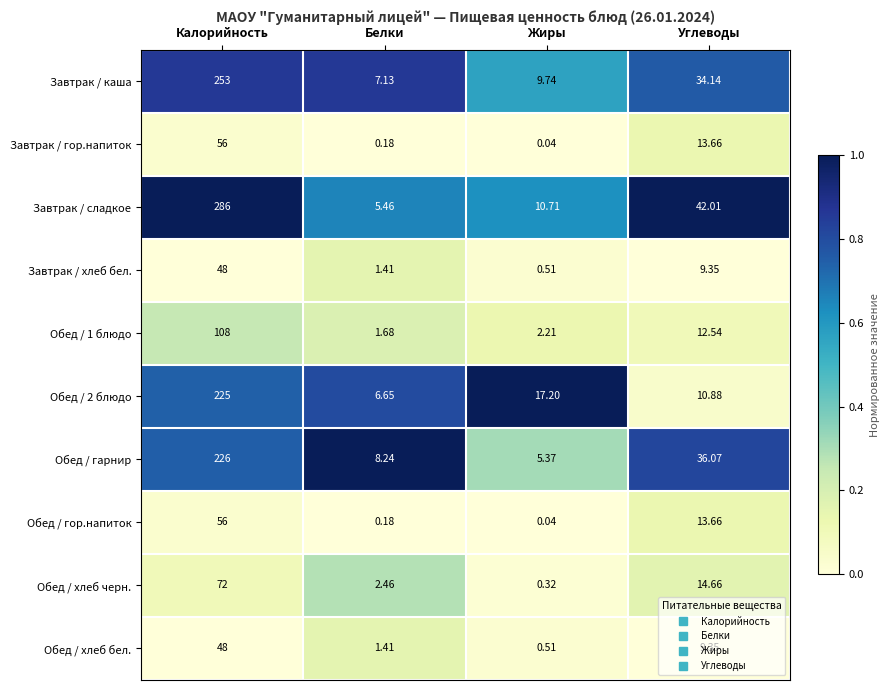

At which label does Обед / хлеб черн. reach its peak?

Калорийность